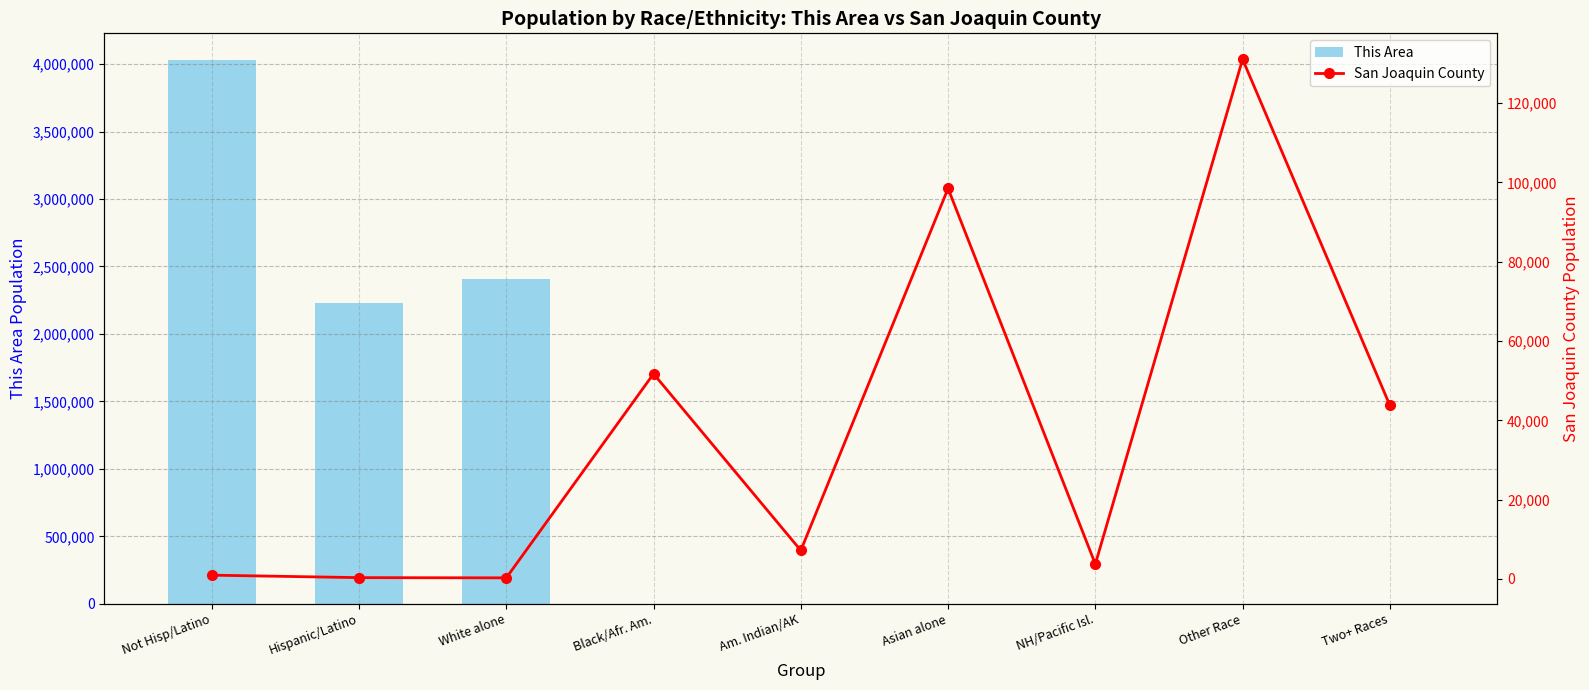

What is the maximum value shown in the chart?

4026418